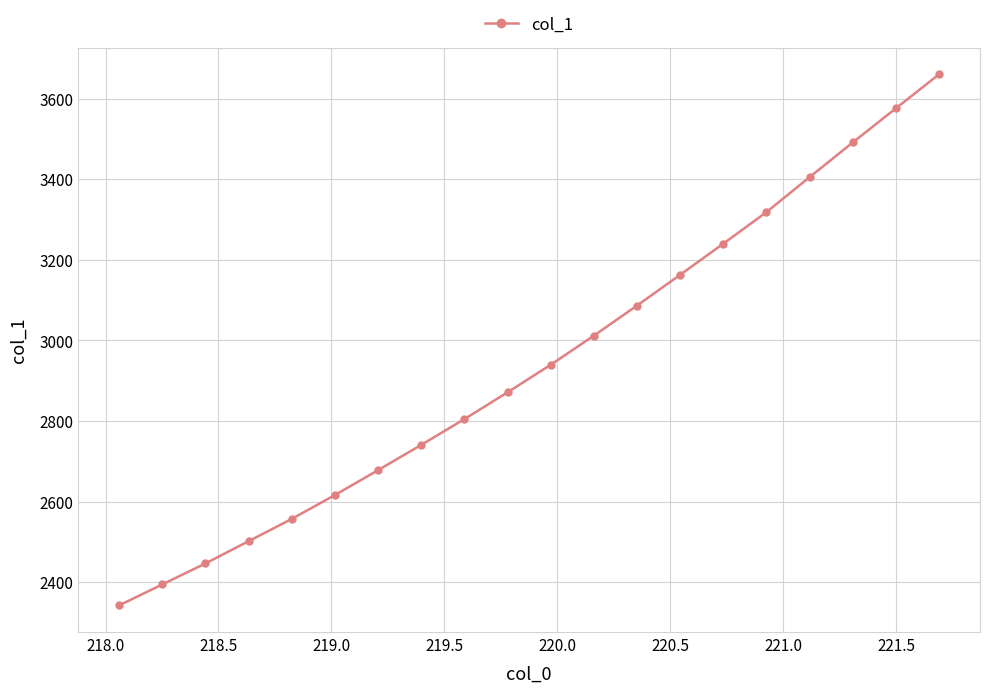

What is the greatest value displayed?

3660.5